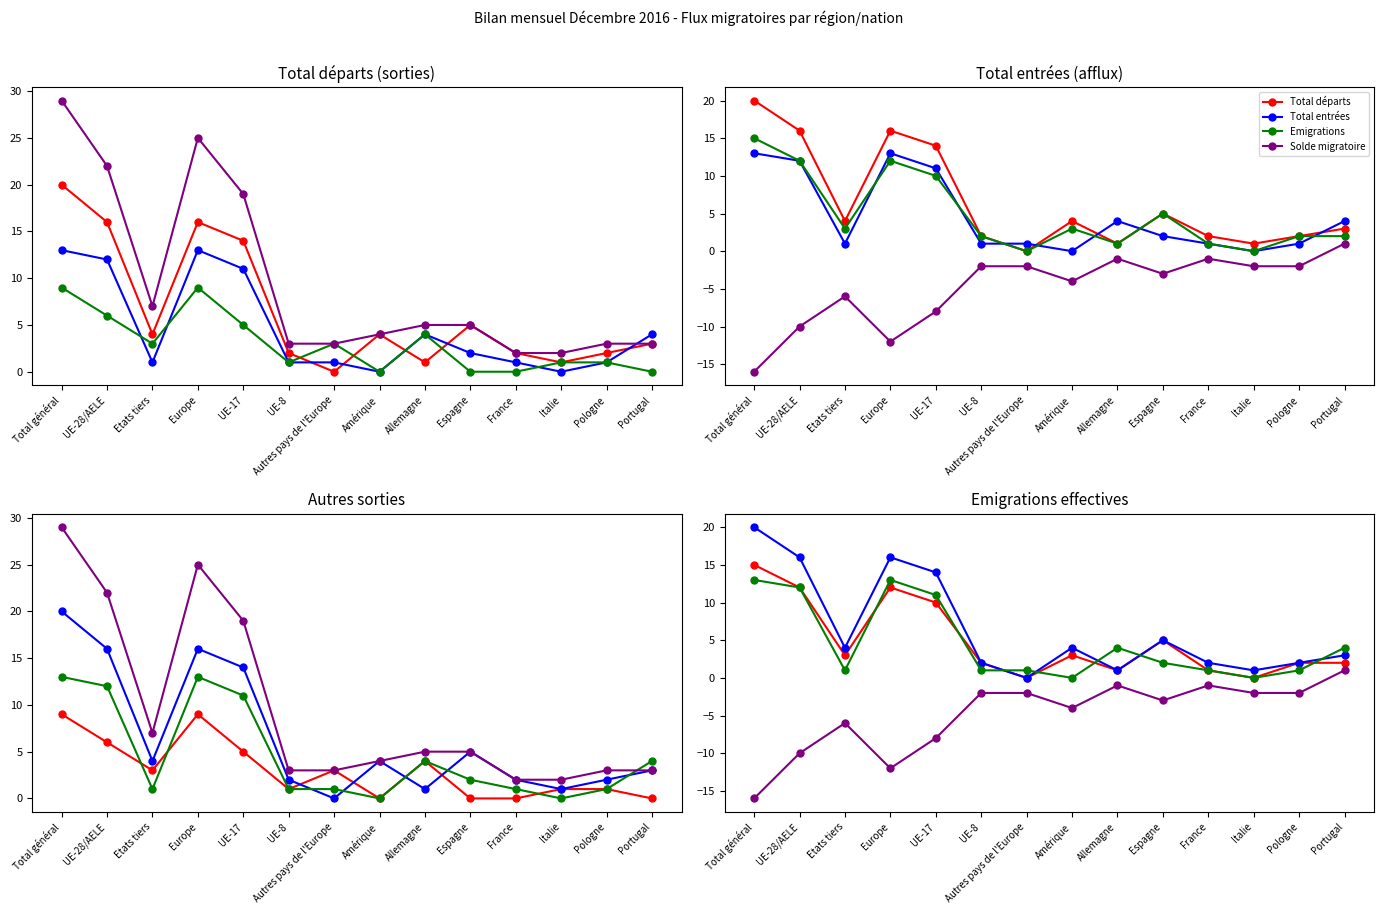

At which category does Solde migratoire reach its first local peak?

Etats tiers